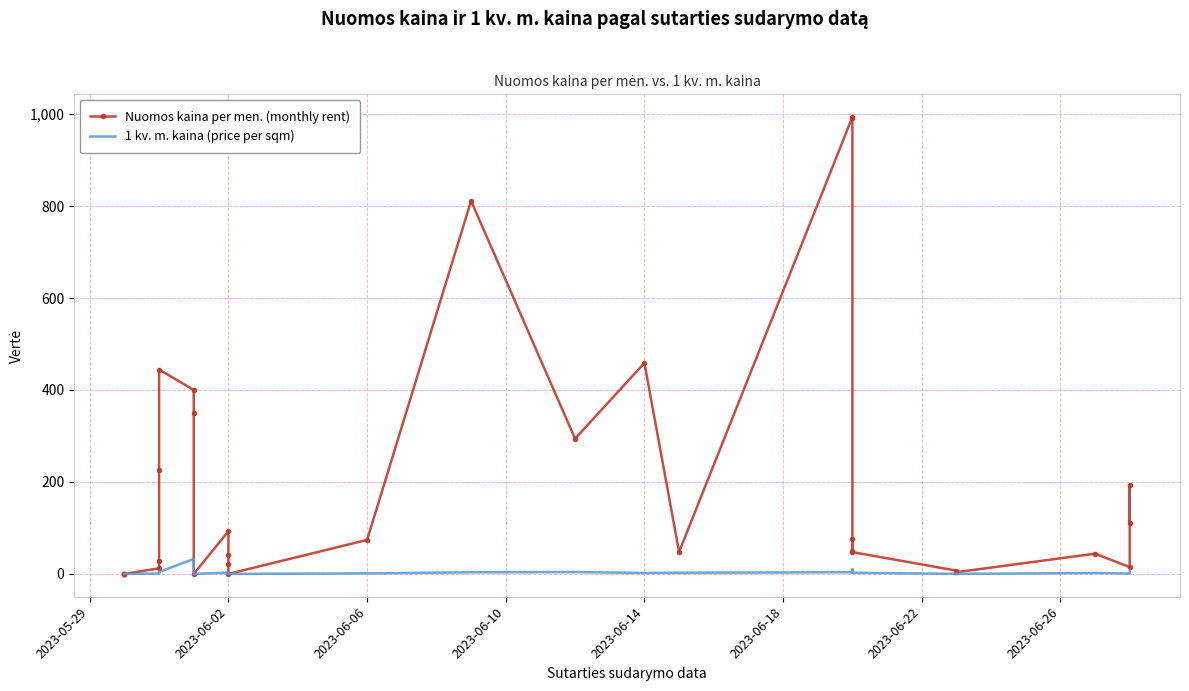

How many data points in Nuomos kaina per men. (monthly rent) are above 48?

15